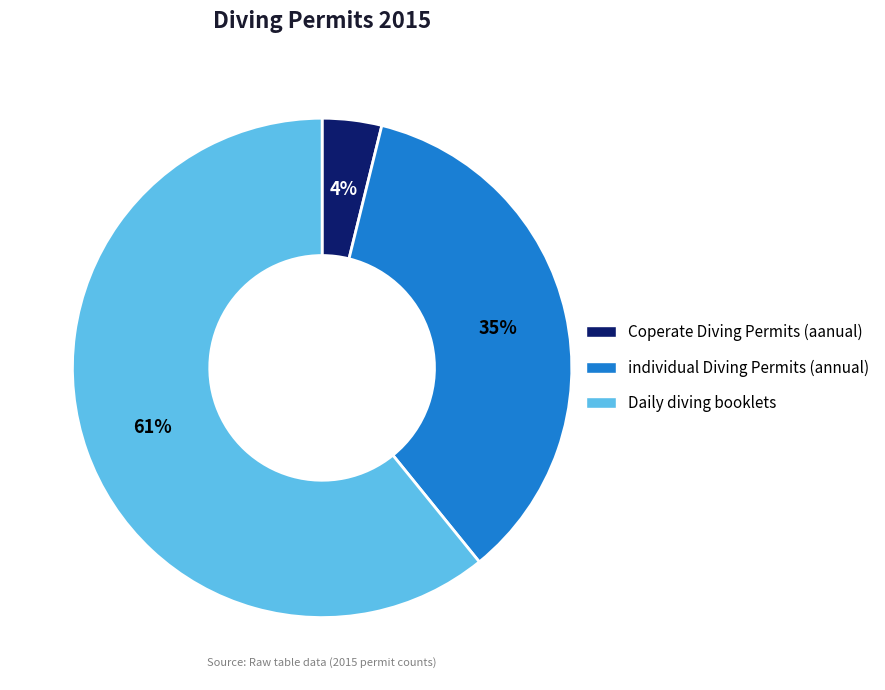

Combined, do individual Diving Permits (annual) and Coperate Diving Permits (aanual) account for over 50%?

No